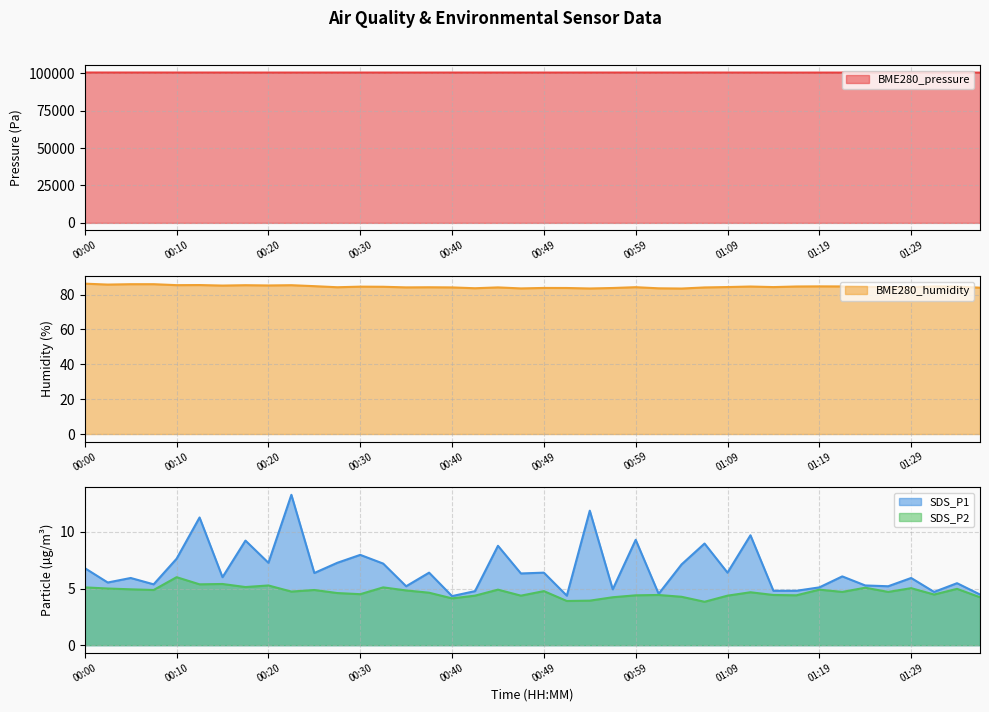

Reading left to right, list all the values displayed in this chart.

BME280_pressure: 100501.2	100492.9	100494.7	100492.0	100484.2	100483.8	100486.5	100473.3	100466.8	100471.9	100472.2	100469.0	100471.5	100475.4	100464.6	100467.3	100477.5	100472.2	100476.3	100469.9	100467.1	100473.4	100480.2	100483.1	100475.4	100475.3	100468.2	100479.1	100475.6	100468.9	100462.2	100451.8	100465.5	100456.1	100453.4	100452.0	100452.0	100445.2	100438.5	100431.4
BME280_humidity: 86.2	85.7	86.0	86.0	85.4	85.5	85.2	85.4	85.2	85.4	84.8	84.2	84.5	84.5	84.1	84.2	84.1	83.6	84.1	83.5	83.8	83.8	83.5	83.8	84.2	83.6	83.5	84.1	84.3	84.6	84.3	84.6	84.7	84.7	84.3	84.4	84.3	84.7	84.6	83.9
SDS_P1: 6.8	5.5	5.9	5.4	7.6	11.3	6.0	9.2	7.3	13.3	6.4	7.3	8.0	7.2	5.2	6.4	4.3	4.8	8.8	6.3	6.4	4.4	11.9	4.9	9.3	4.5	7.1	9.0	6.4	9.7	4.8	4.8	5.1	6.1	5.3	5.2	5.9	4.7	5.5	4.5
SDS_P2: 5.1	5.0	4.9	4.9	6.0	5.4	5.4	5.1	5.3	4.7	4.9	4.6	4.5	5.1	4.8	4.6	4.1	4.4	4.9	4.4	4.8	3.9	3.9	4.2	4.4	4.4	4.3	3.8	4.4	4.7	4.4	4.4	4.9	4.7	5.1	4.7	5.0	4.5	5.0	4.2